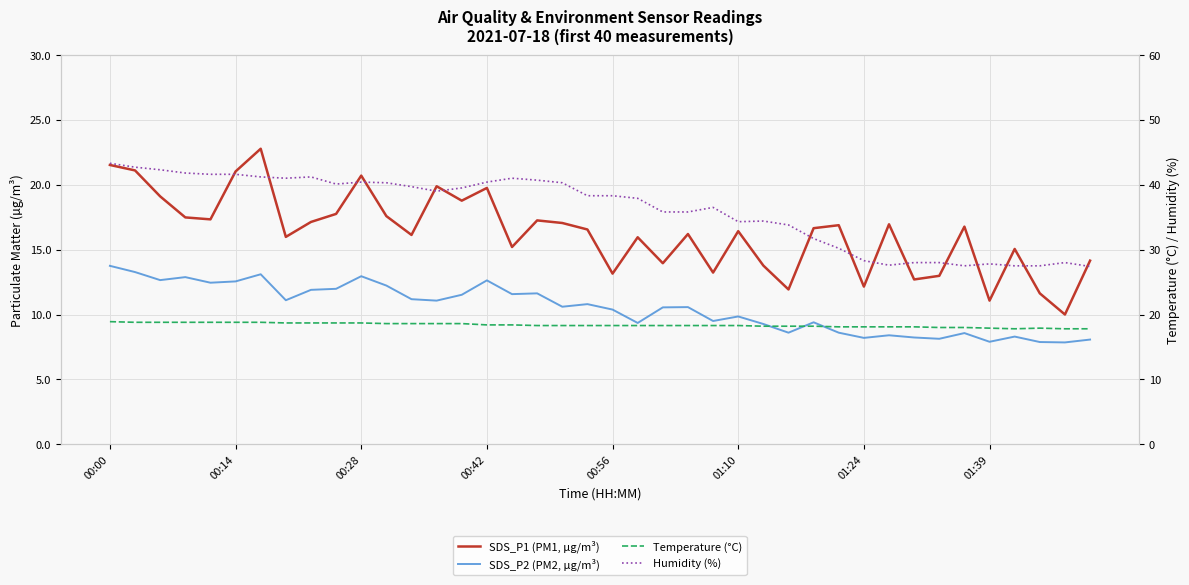

What is the total value across all series at 12?

85.6